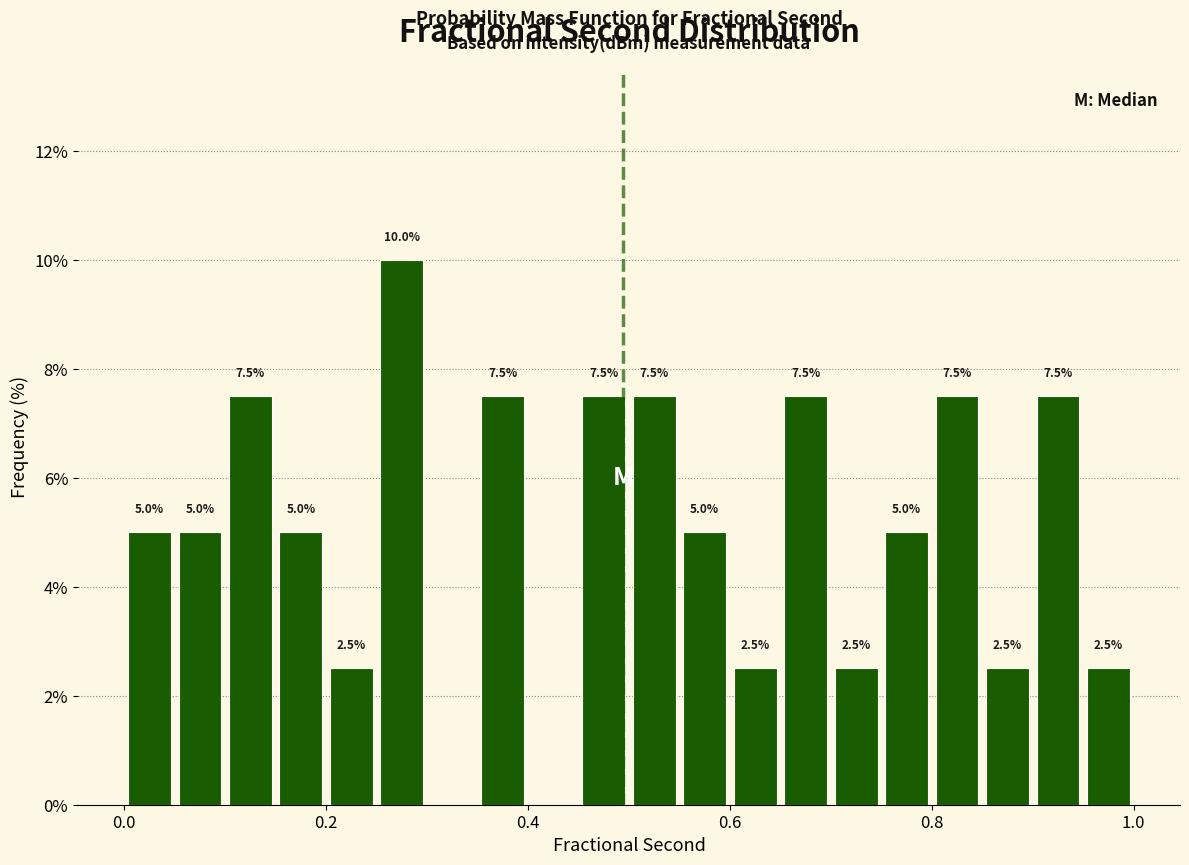

Read against the x-axis, roughly where is the centre of the tallest bar?

0.28